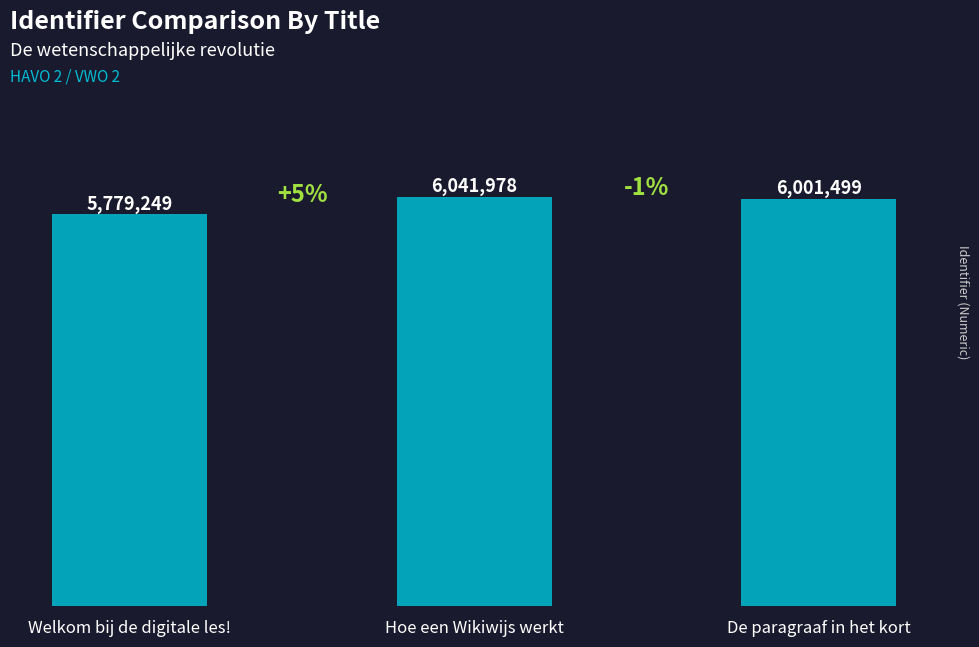

Are the bars grouped side by side (vs. stacked)?

No